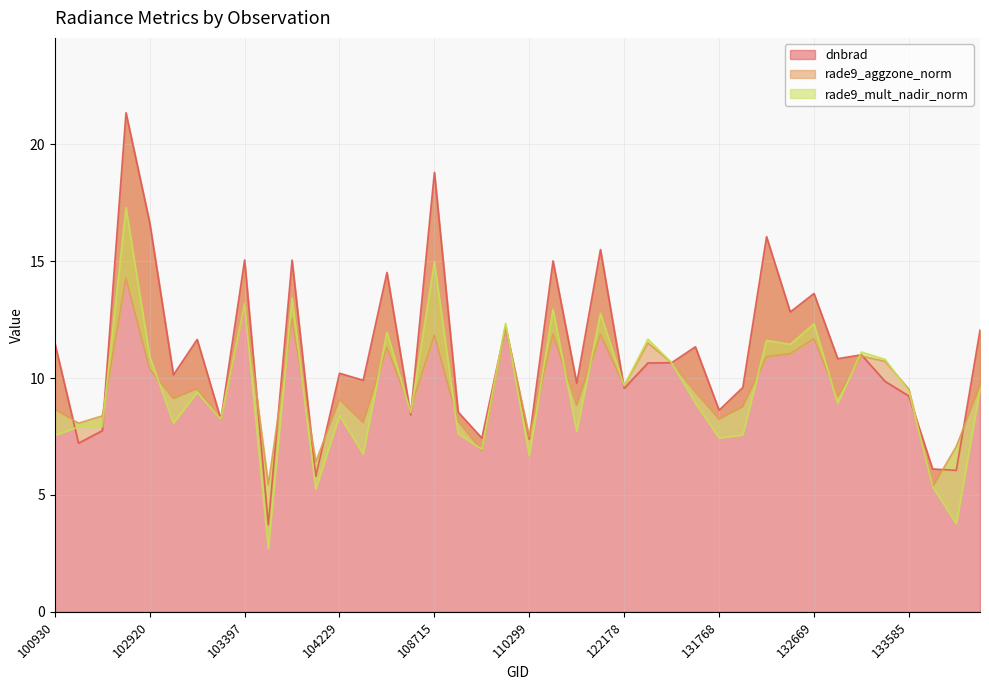

Reading left to right, extract all data points from this chart.

dnbrad: 100930=11.5	102671=7.2	102792=7.8	102912=21.3	102920=16.7	103032=10.1	103040=11.7	103279=8.2	103397=15.1	103643=3.7	103761=15.0	104112=5.8	104229=10.2	104236=9.9	104355=14.5	108015=8.4	108715=18.8	109780=8.5	109954=7.4	110127=12.2	110299=7.4	115378=15.0	115500=9.8	122002=15.5	122178=9.6	122346=10.6	123251=10.7	123775=11.3	131768=8.6	131947=9.6	131961=16.0	132136=12.8	132669=13.6	133040=10.8	133223=11.0	133405=9.9	133585=9.2	134505=6.1	134700=6.1	137905=12.1
rade9_aggzone_norm: 100930=8.7	102671=8.1	102792=8.4	102912=14.3	102920=10.4	103032=9.1	103040=9.5	103279=8.2	103397=13.2	103643=5.4	103761=12.5	104112=6.4	104229=9.1	104236=8.1	104355=11.3	108015=8.7	108715=11.8	109780=8.2	109954=6.9	110127=12.2	110299=7.5	115378=11.9	115500=8.8	122002=11.9	122178=9.7	122346=11.5	123251=10.7	123775=9.4	131768=8.2	131947=8.8	131961=10.9	132136=11.0	132669=11.7	133040=9.2	133223=10.9	133405=10.7	133585=9.5	134505=5.3	134700=7.1	137905=9.7
rade9_mult_nadir_norm: 100930=7.6	102671=7.9	102792=7.9	102912=17.3	102920=10.9	103032=8.1	103040=9.4	103279=8.2	103397=13.2	103643=2.7	103761=13.4	104112=5.2	104229=8.4	104236=6.8	104355=12.0	108015=8.5	108715=15.0	109780=7.6	109954=7.0	110127=12.3	110299=6.7	115378=12.9	115500=7.7	122002=12.8	122178=9.7	122346=11.7	123251=10.7	123775=8.9	131768=7.4	131947=7.6	131961=11.6	132136=11.4	132669=12.3	133040=8.9	133223=11.1	133405=10.8	133585=9.4	134505=5.4	134700=3.8	137905=9.5